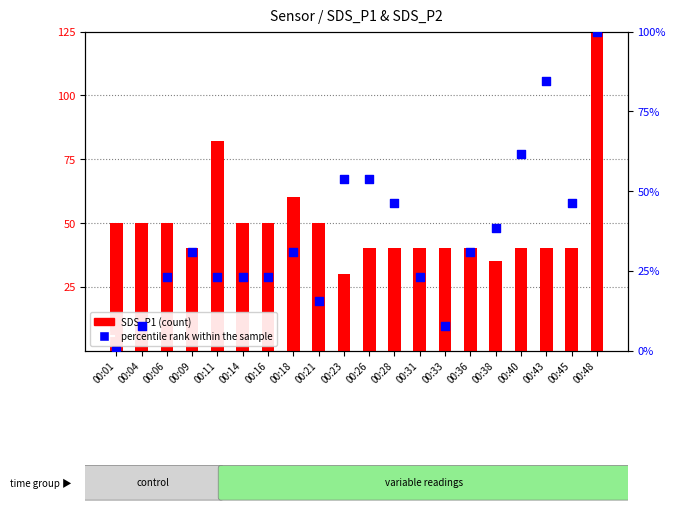

Is the value of percentile rank within the sample at 00:26 greater than the value of SDS_P1 (count) at 00:06?

Yes